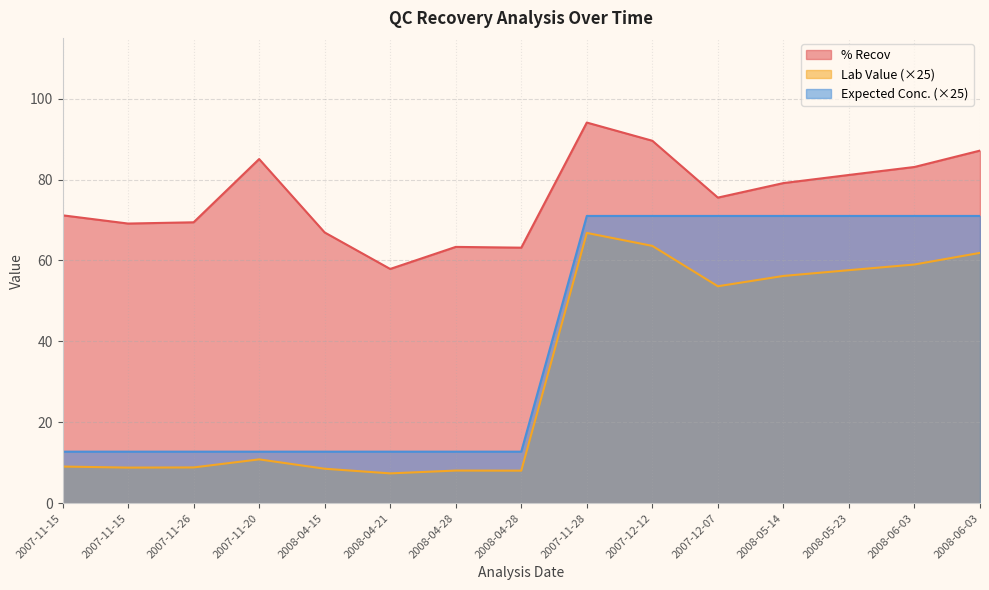

Is the value of Lab Value at 2008-06-03 greater than the value of Expected Conc. at 2008-04-21?

Yes